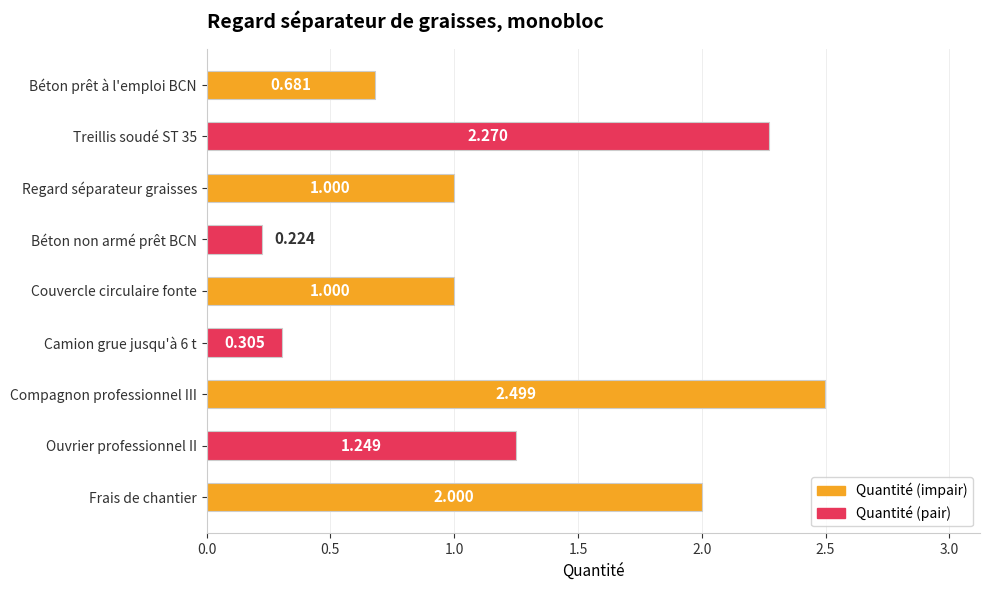

What is the label of the 1st bar from the top?

Béton prêt à l'emploi BCN